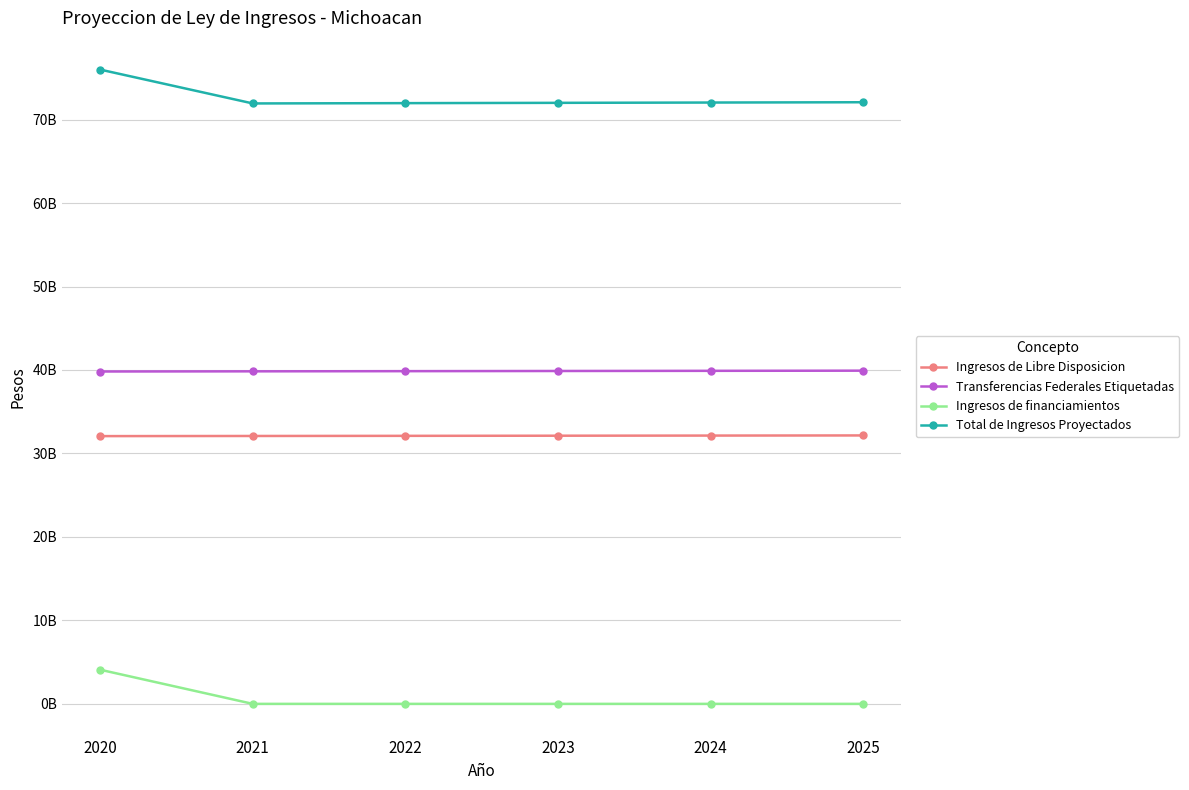

Between 2020 and 2022, which series saw the biggest shift?

Ingresos de financiamientos